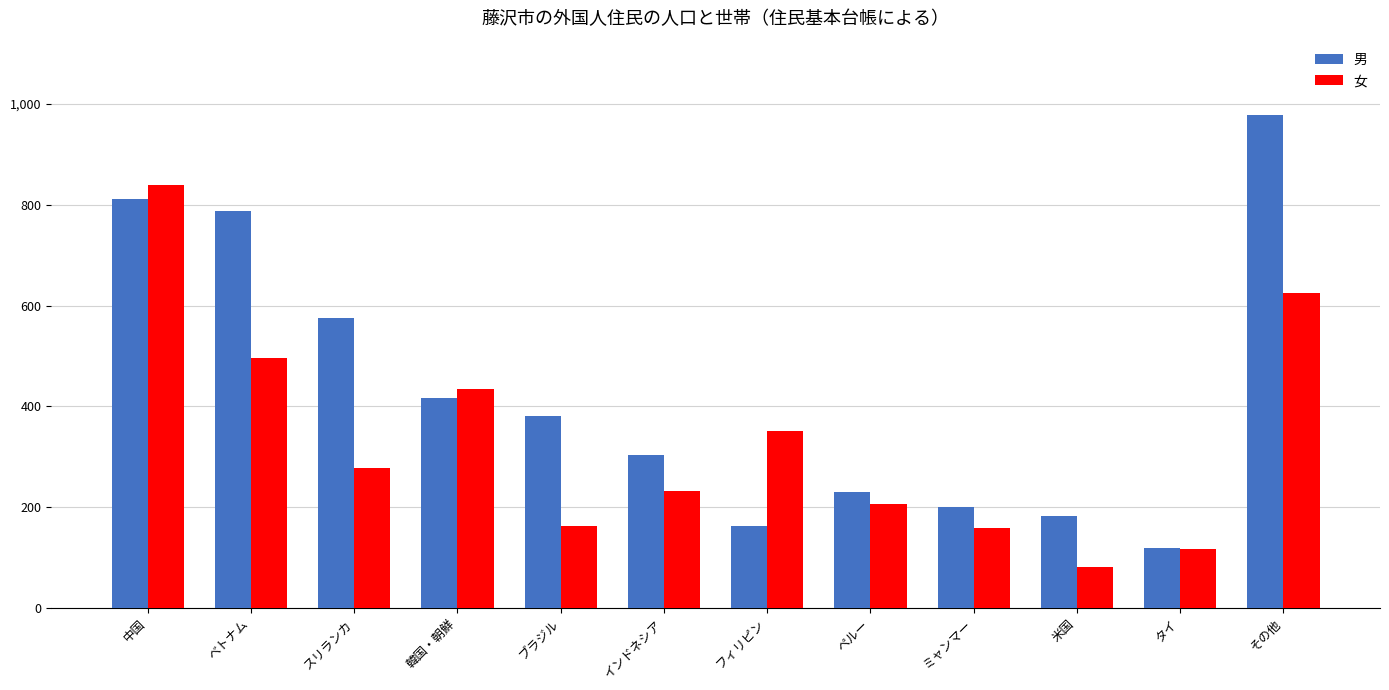

At which label does 男 first exceed 382?

中国